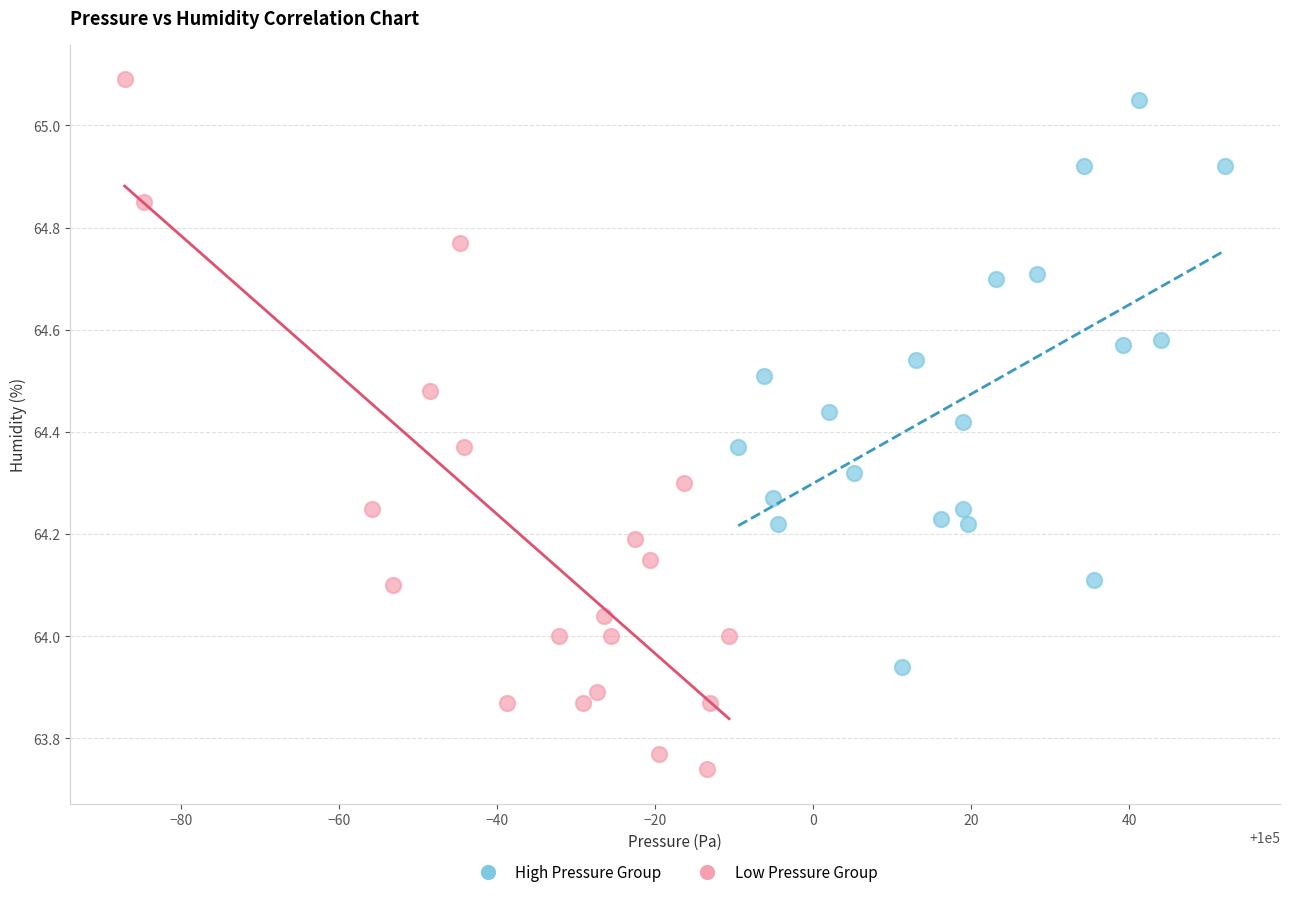

Which series has the widest spread of Y values?

Low Pressure Group